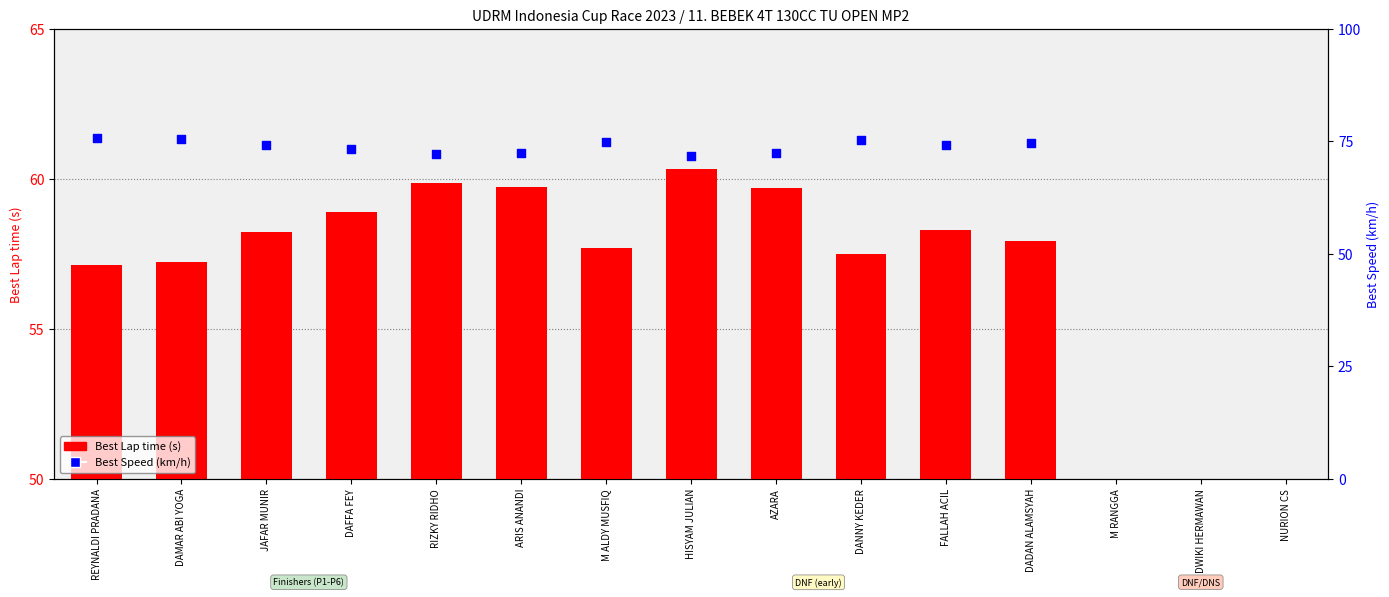

What is the total value across all series at DAFFA FEY?

132.2